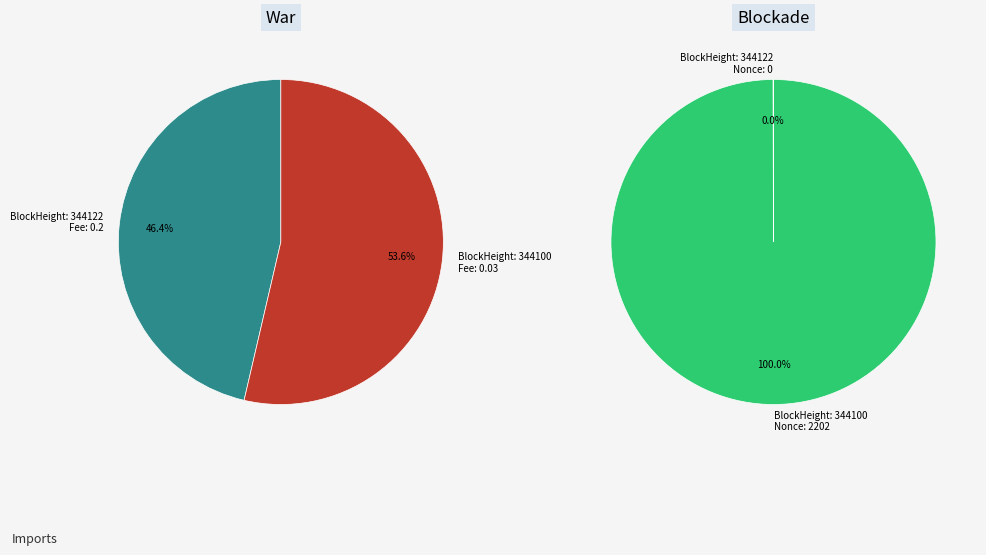

Combined, what portion of the pie is 344100 and 344122?

100.0%